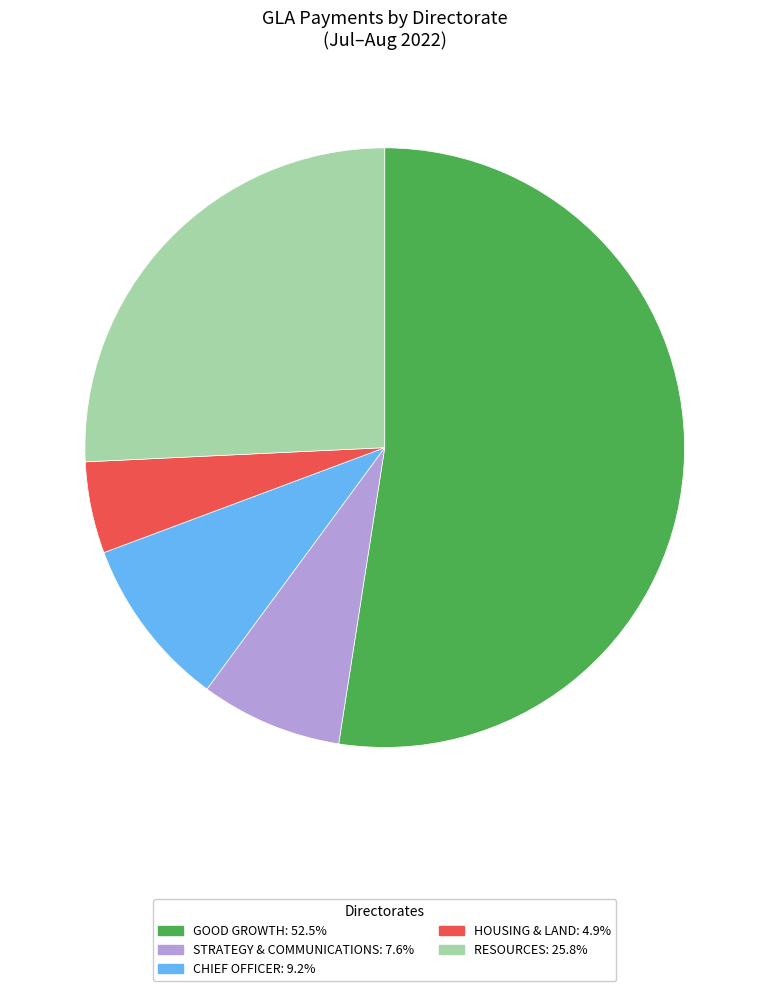

Is there a majority slice in this chart?

Yes